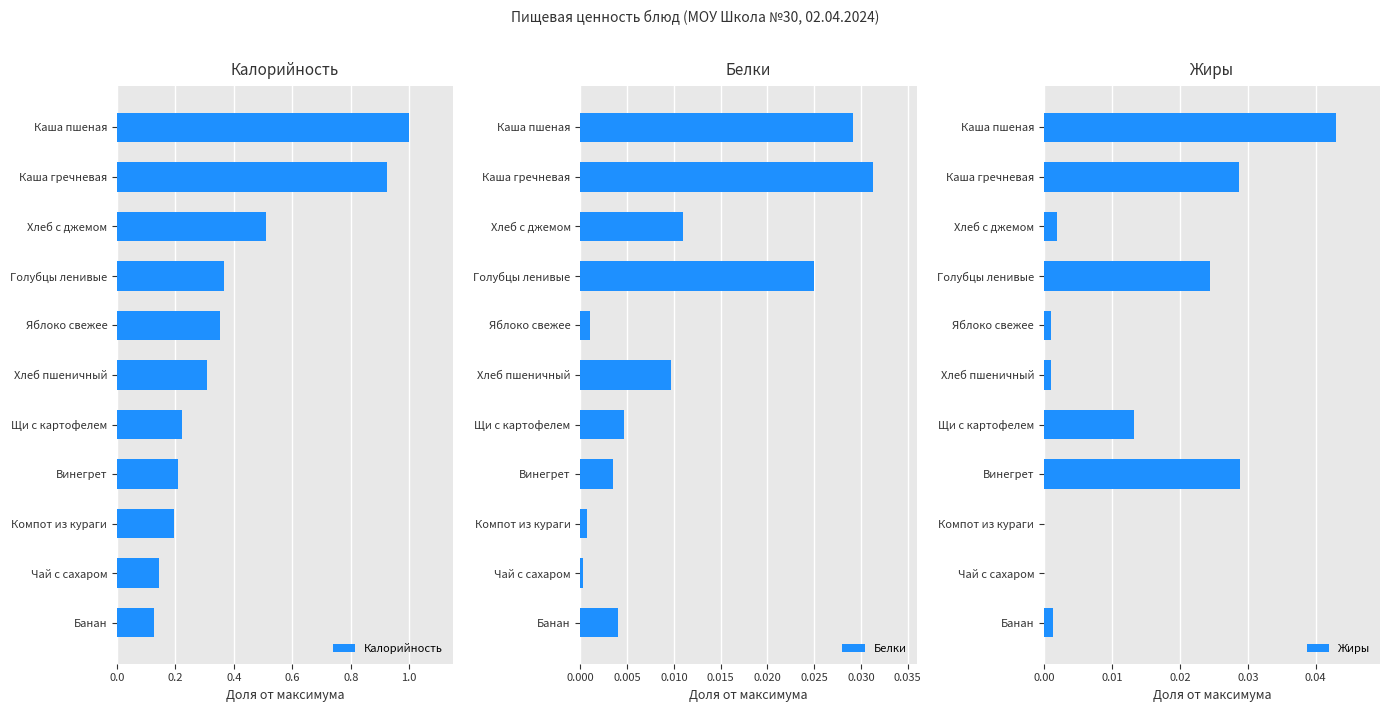

At how many categories does at least one series exceed 0?

11